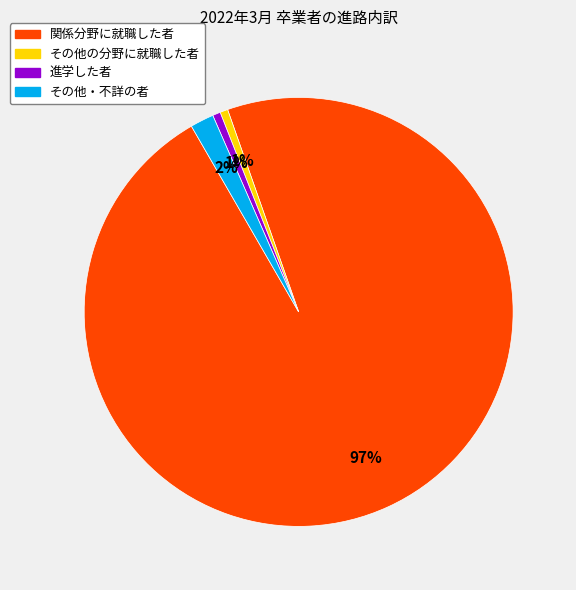

True or false: 進学した者 accounts for 1% of the total.

True